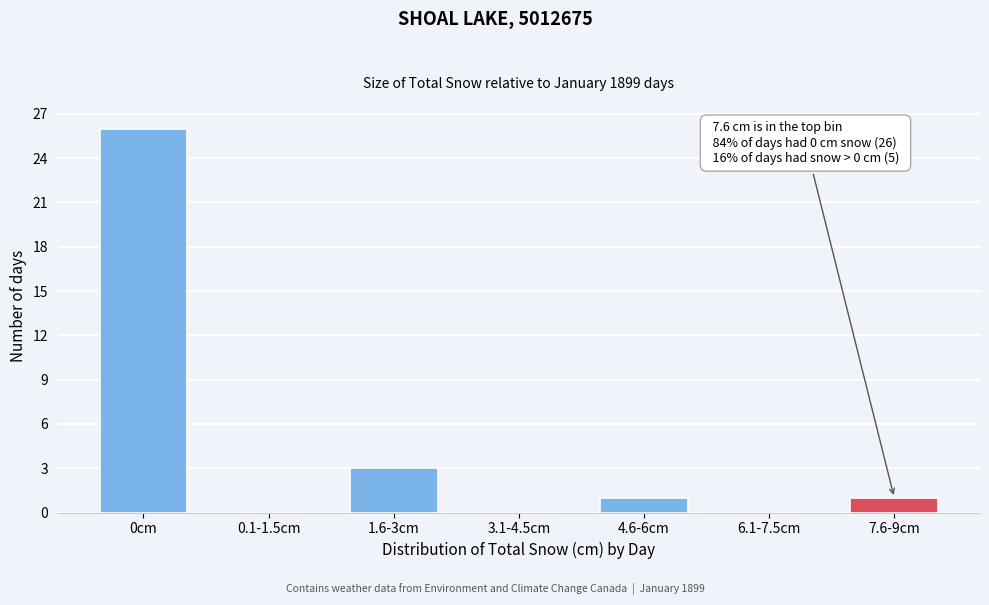

Reading right to left, what are all the values shown in this chart?

7.6-9cm=1	6.1-7.5cm=0	4.6-6cm=1	3.1-4.5cm=0	1.6-3cm=3	0.1-1.5cm=0	0cm=26